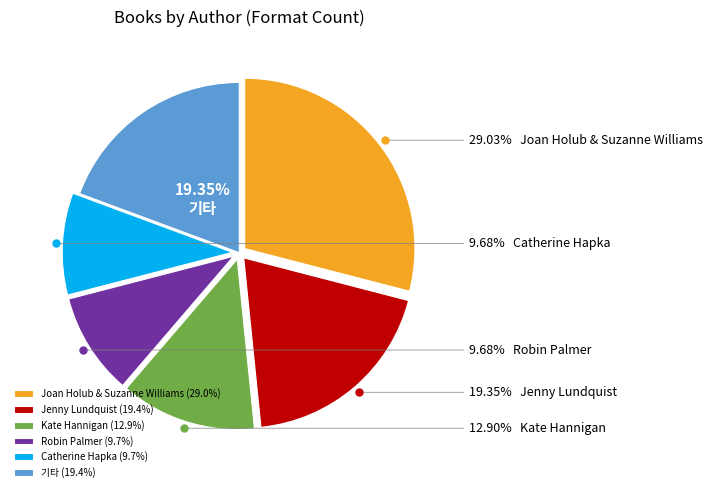

To the nearest percent, what is the average slice percentage?

17%